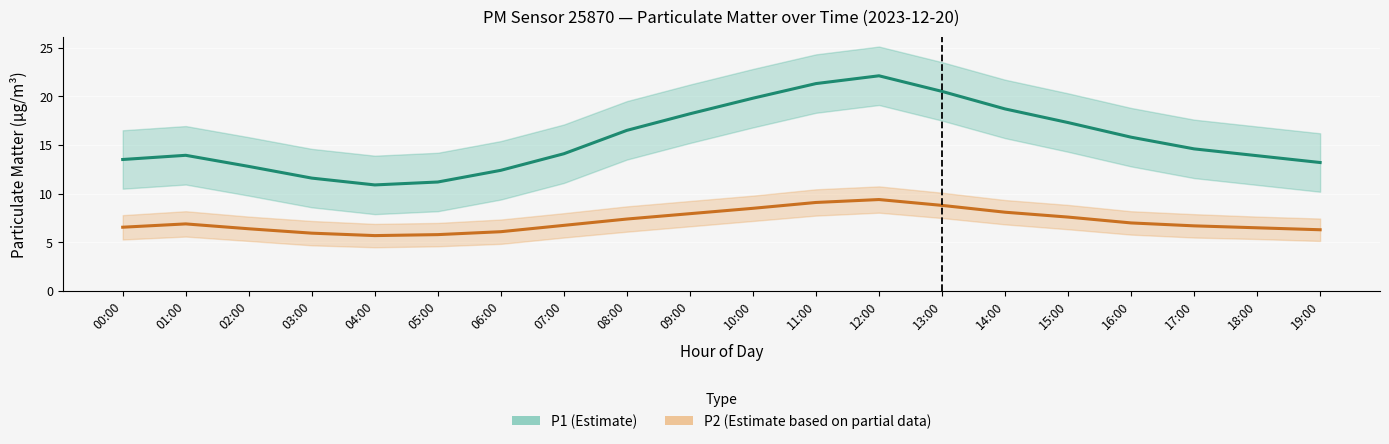

At how many categories does at least one series exceed 7?

20